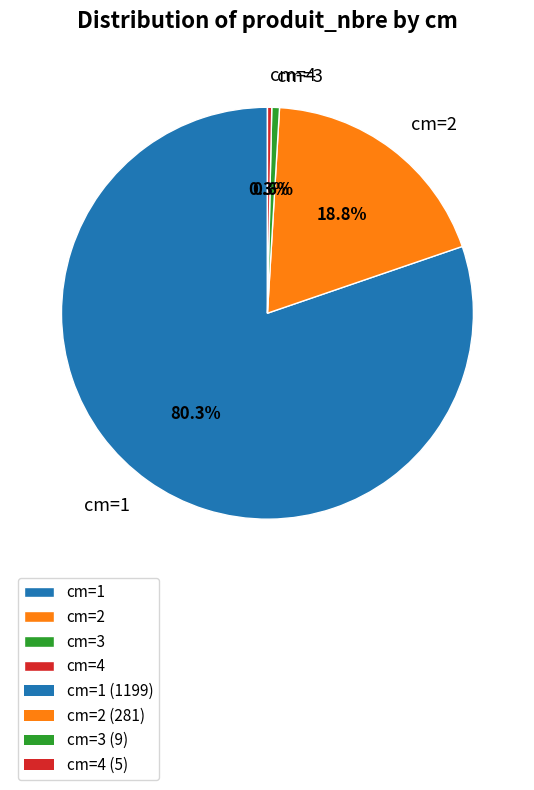

What is the ratio of the value at cm=2 to the value at cm=4?

56.2